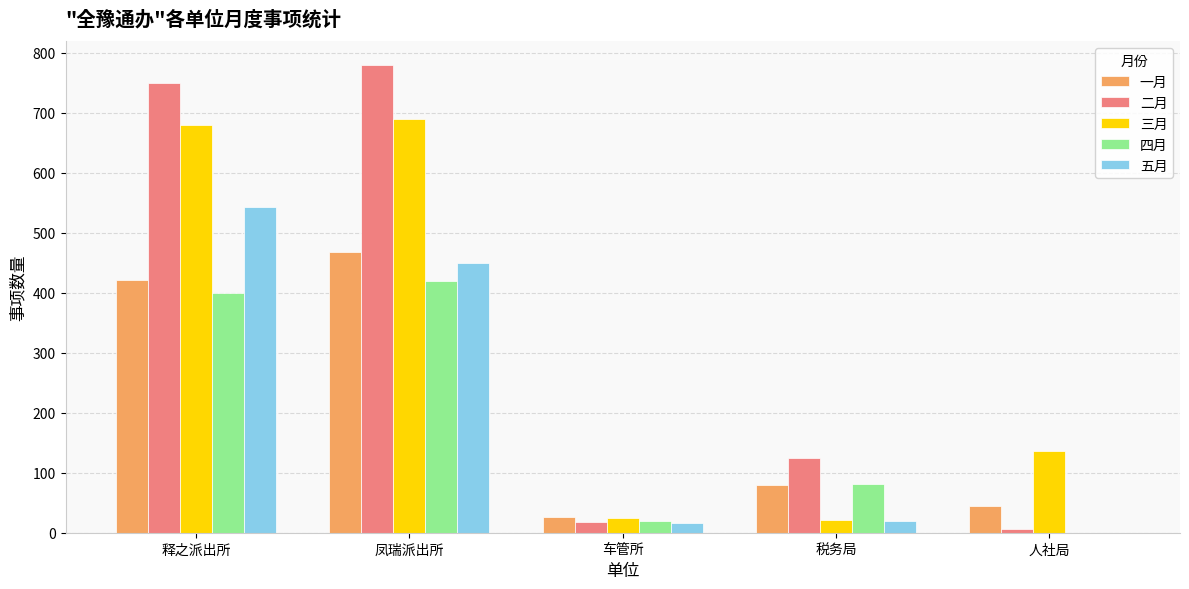

What is the greatest value displayed?

780